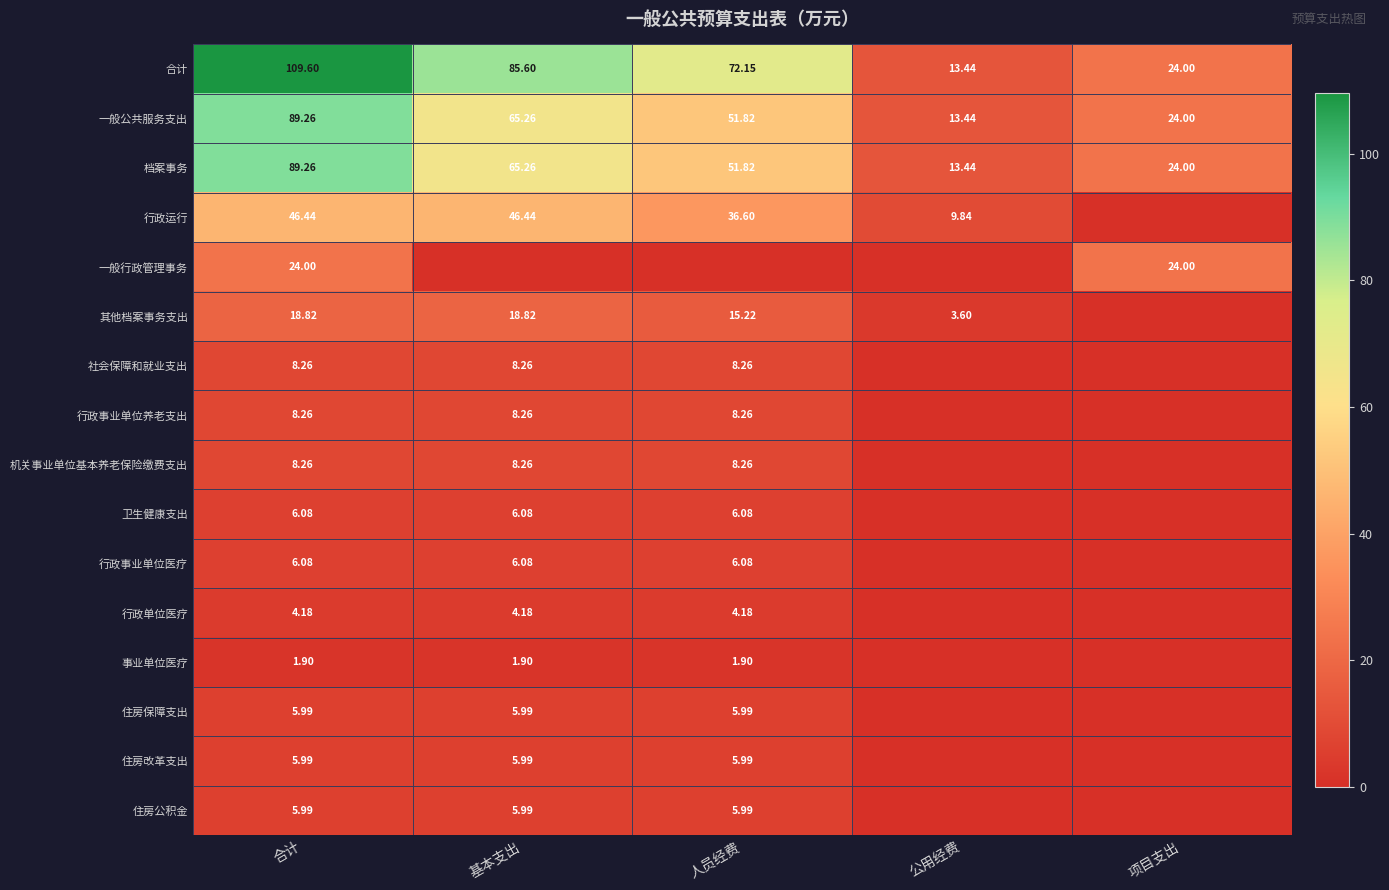

At which category is the sum across all series the highest?

合计